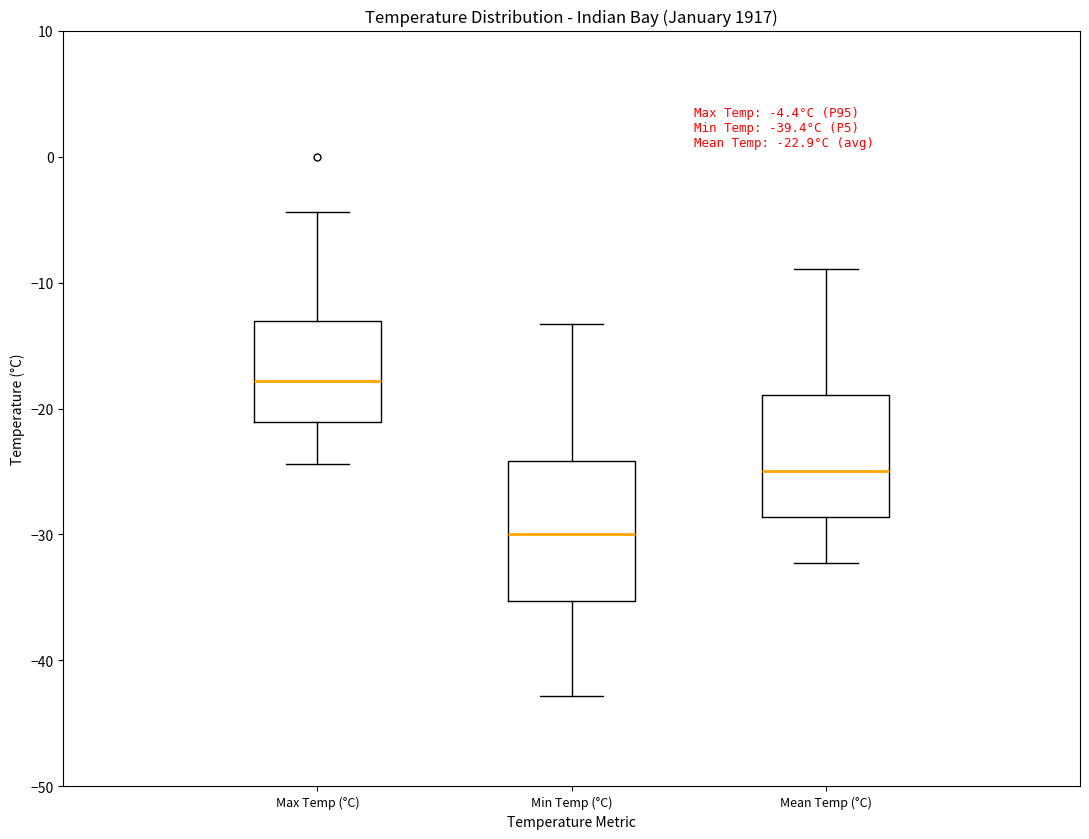

Which box has the lowest median line?

Min Temp (°C)